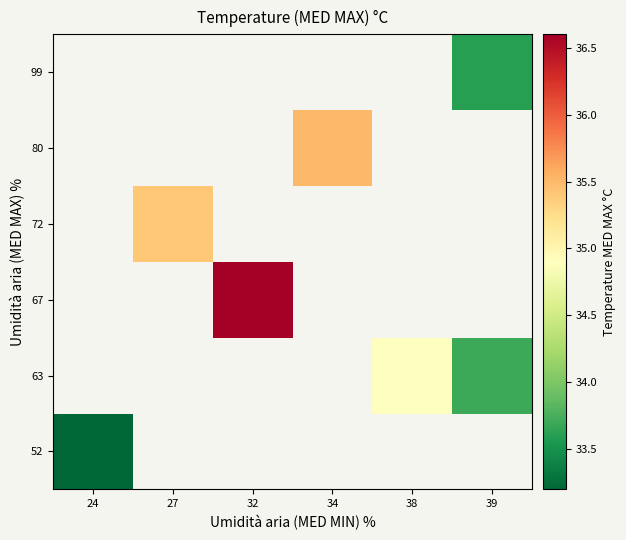

At 24, list the series in order from largest to smallest.

52, 63, 67, 72, 80, 99